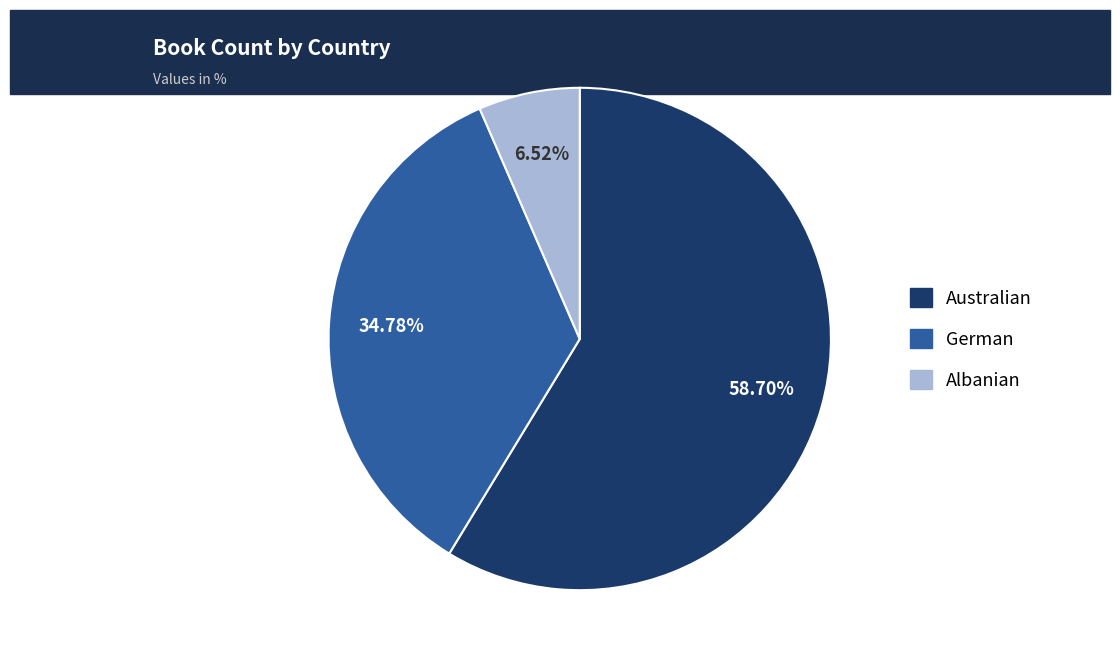

What is the largest slice in the pie chart?

Australian